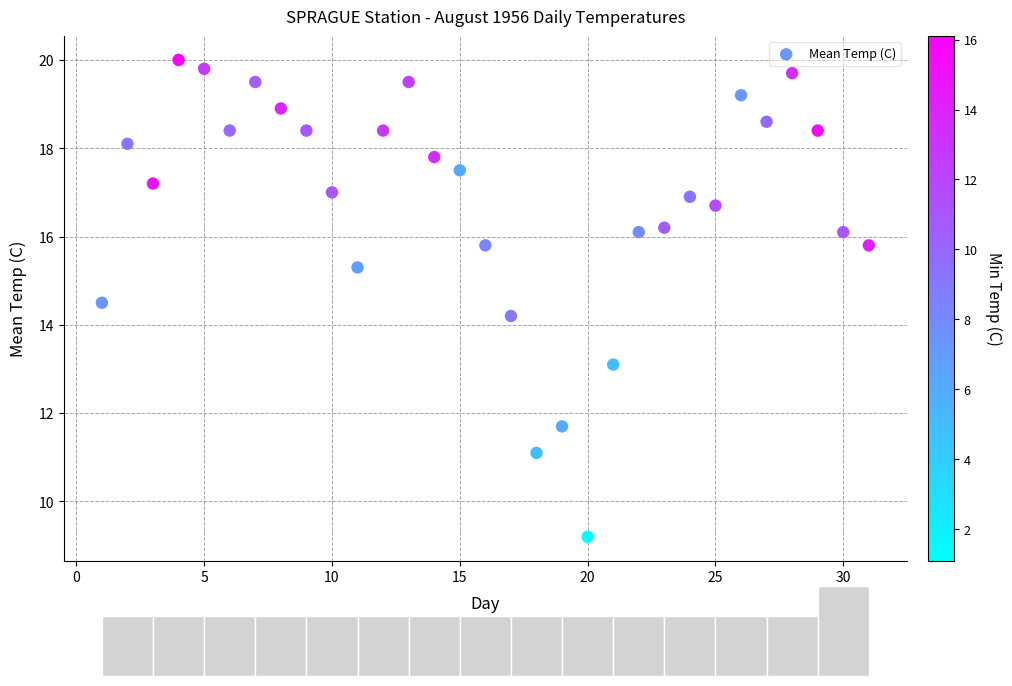

What Y value in the scatter plot is closest to 14?

14.2